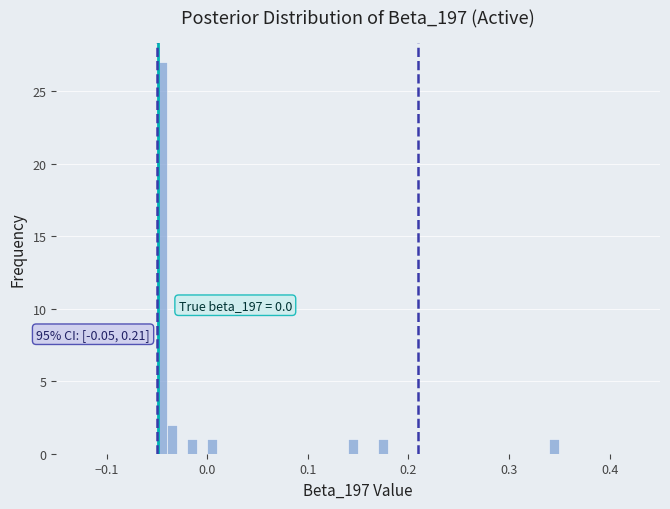

Read against the x-axis, roughly where is the centre of the tallest bar?

-0.04